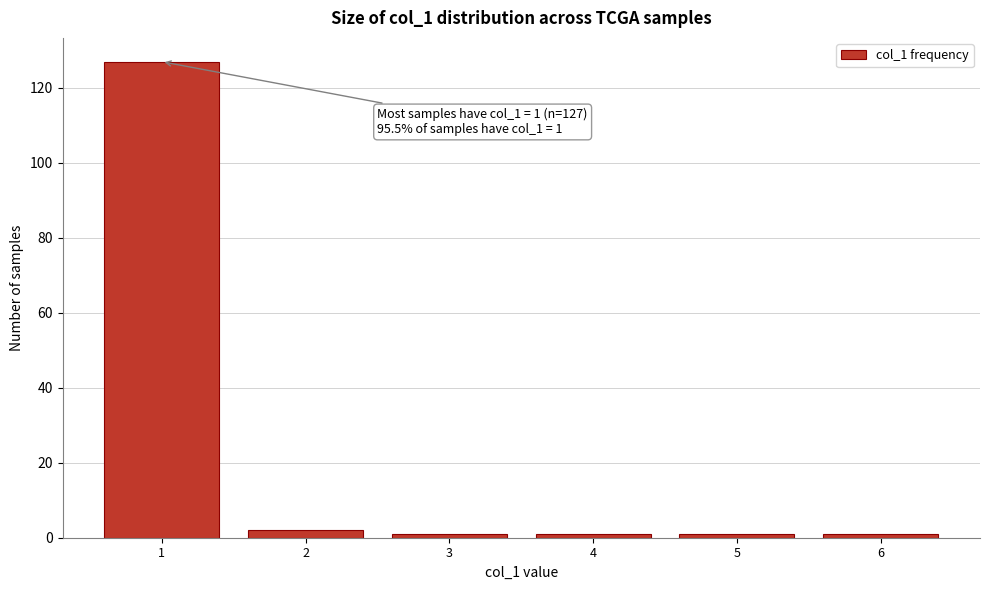

Reading left to right, transcribe all the data shown in this chart.

127	2	1	1	1	1